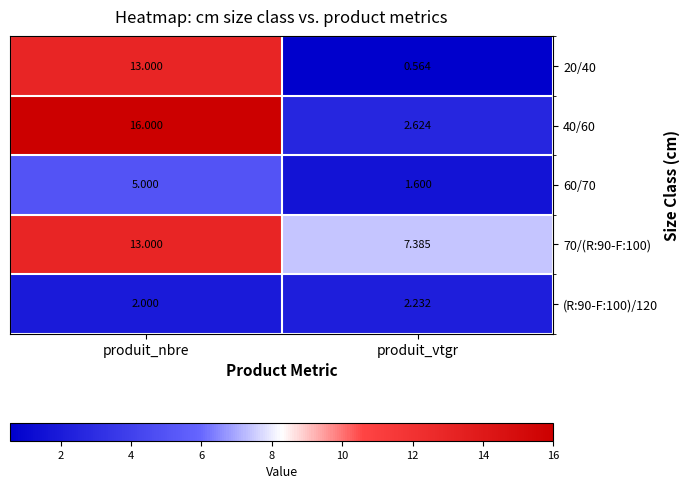

Is the value of 20/40 at produit_nbre greater than the value of 70/(R:90-F:100) at produit_vtgr?

Yes